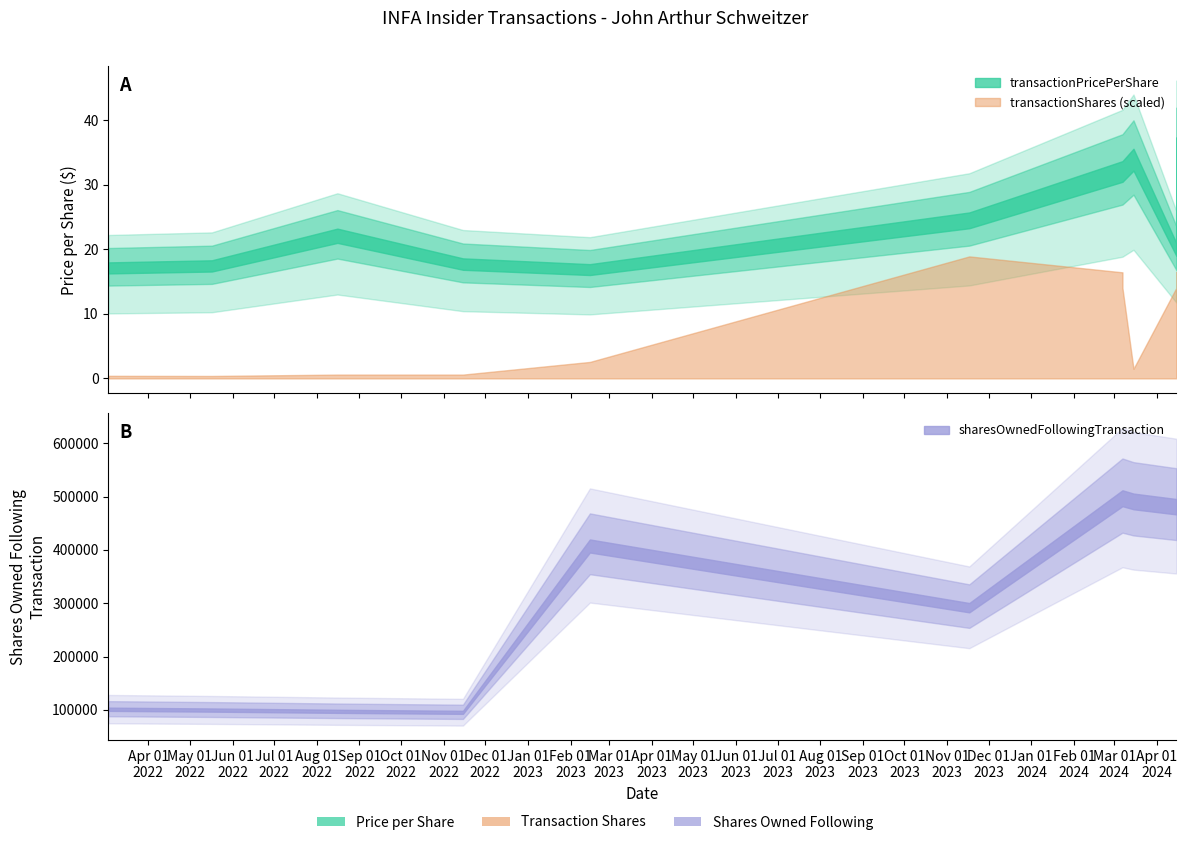

Which series has the widest spread of values?

sharesOwnedFollowingTransaction